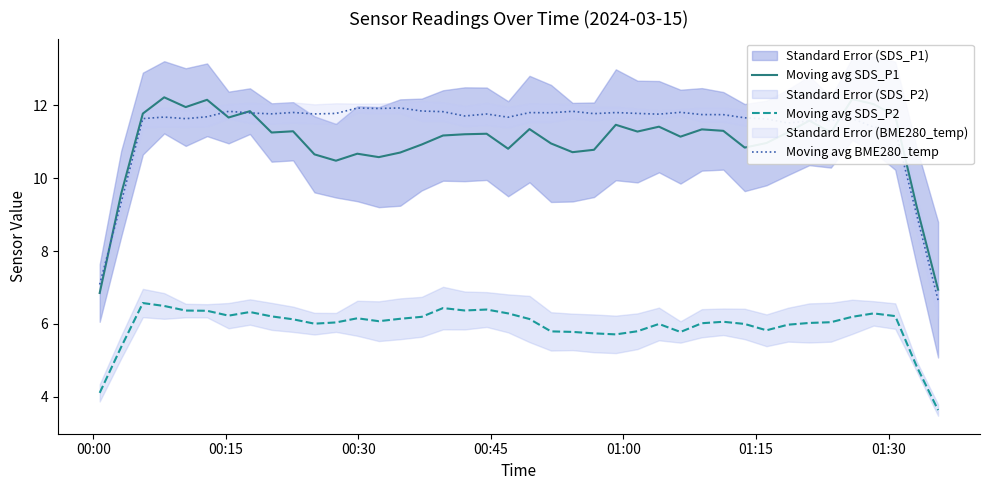

True or false: Moving avg SDS_P1 and Moving avg SDS_P2 intersect in this chart.

False